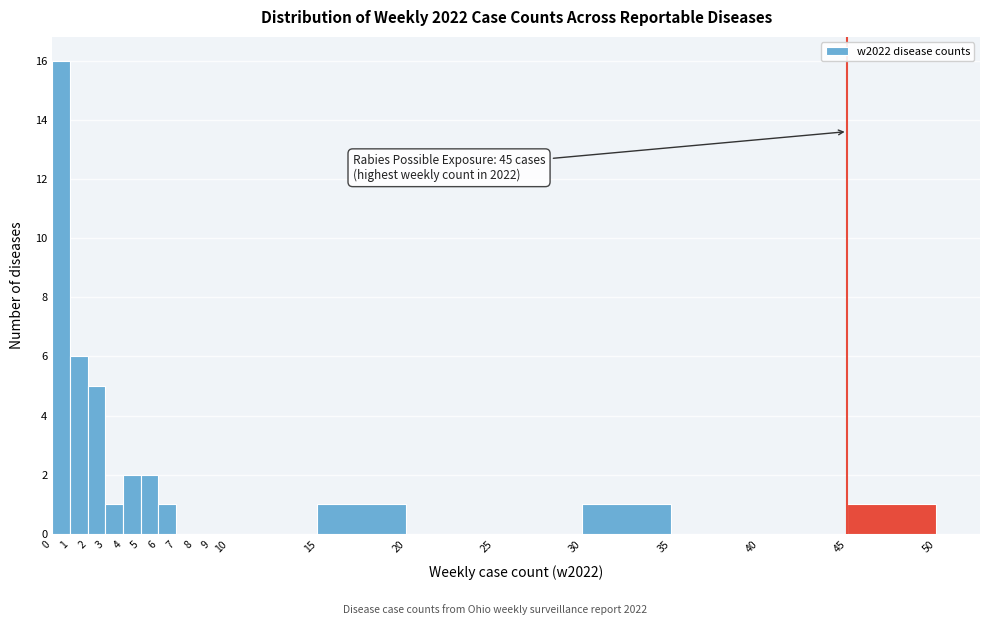

Over which range of the x-axis is the bar tallest?

0 to 1